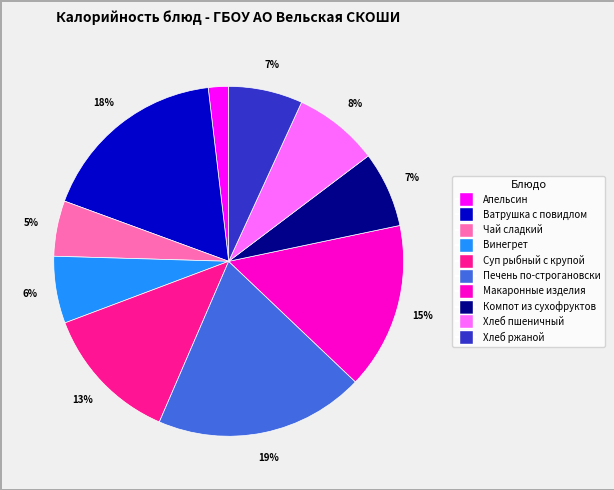

Which category has the biggest portion of the pie?

Печень по-строгановски